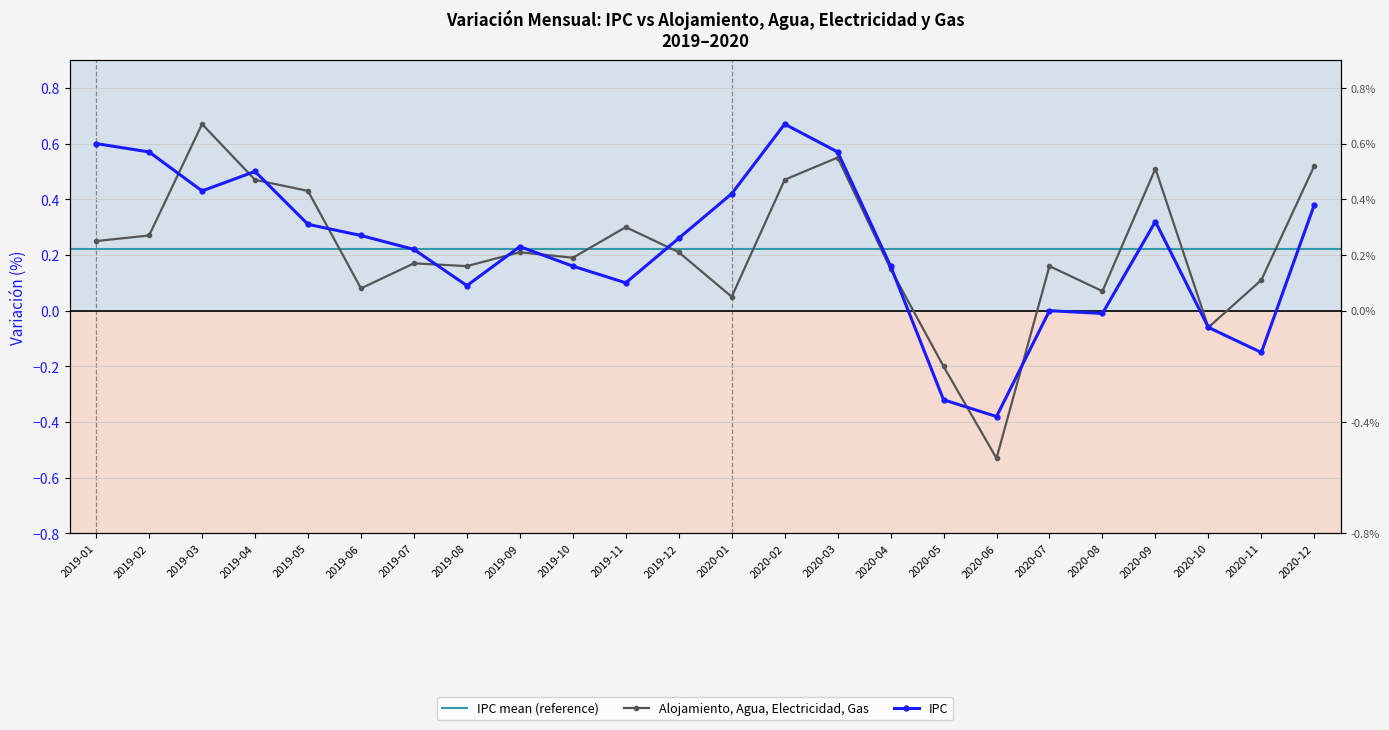

How many distinct data groups are displayed?

2